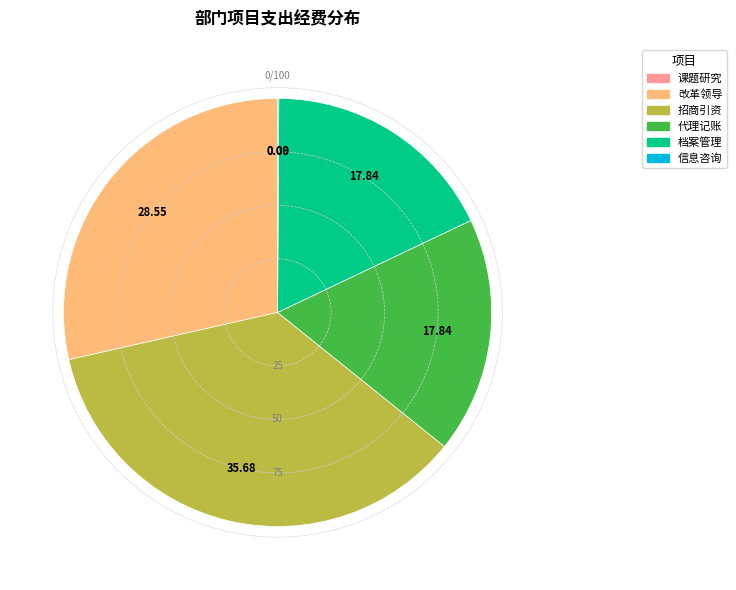

Is there a majority slice in this chart?

No